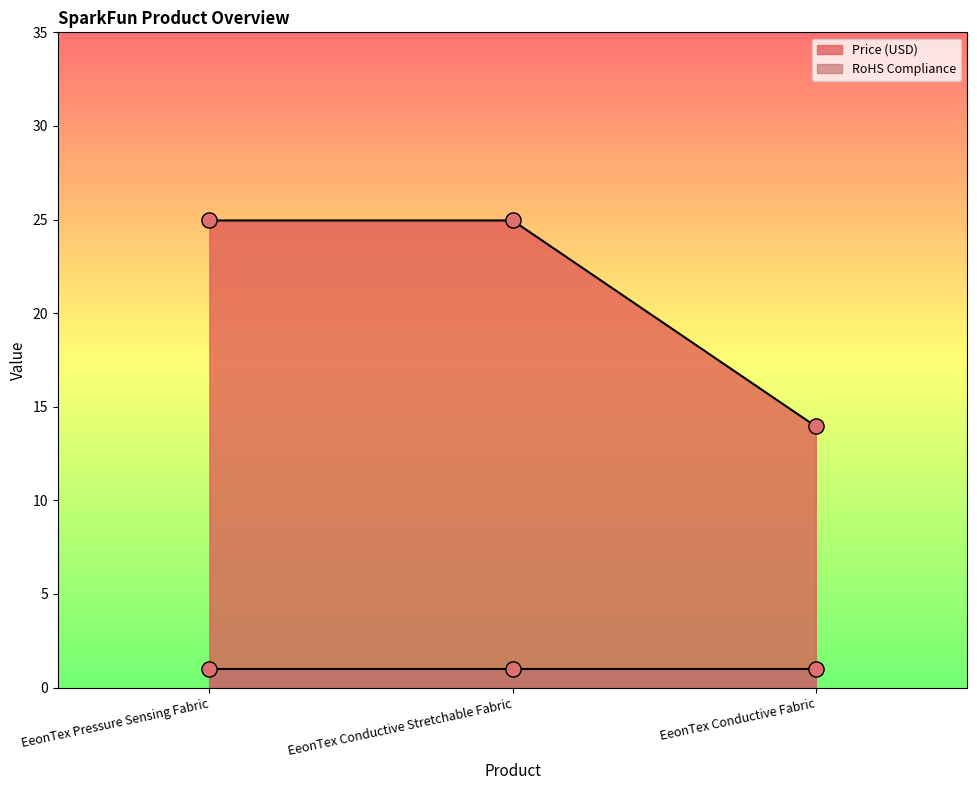

Between EeonTex Conductive Fabric and EeonTex Pressure Sensing Fabric, which is larger?

EeonTex Pressure Sensing Fabric